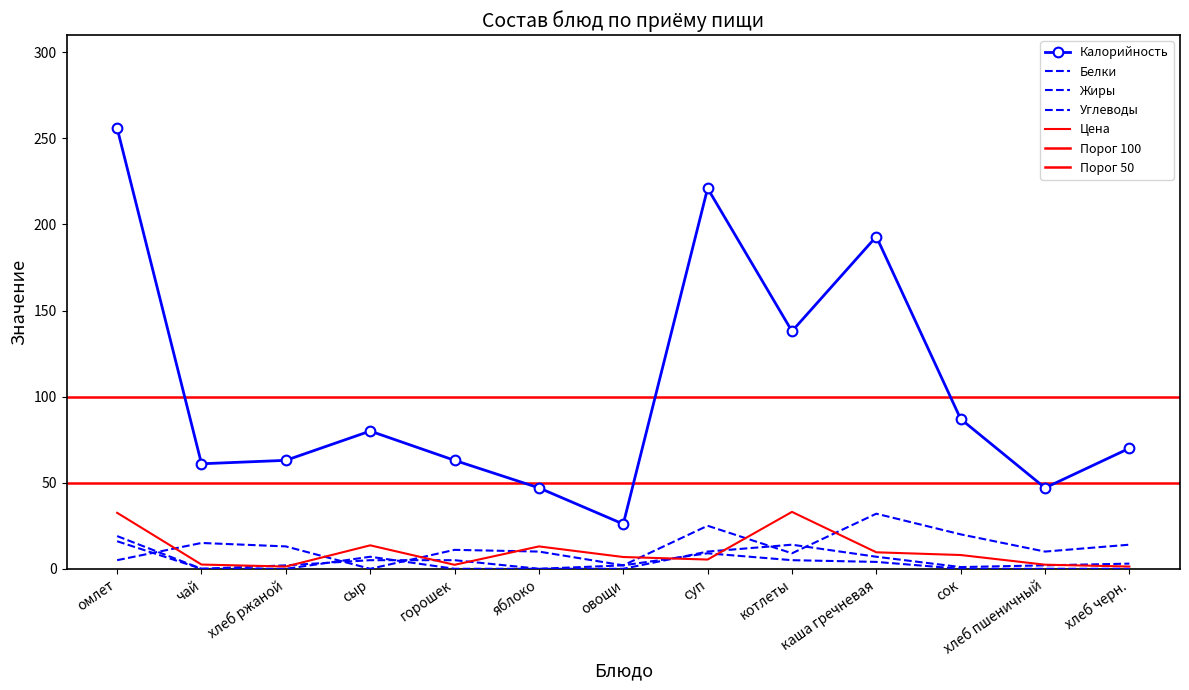

What is the difference between the highest and lowest values at хлеб ржаной?

63.0